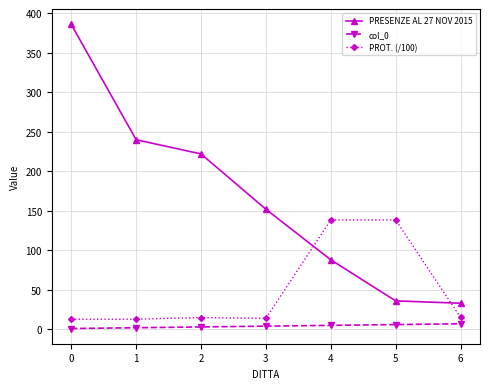

True or false: col_0 has a value of 4.0 at 3.

True